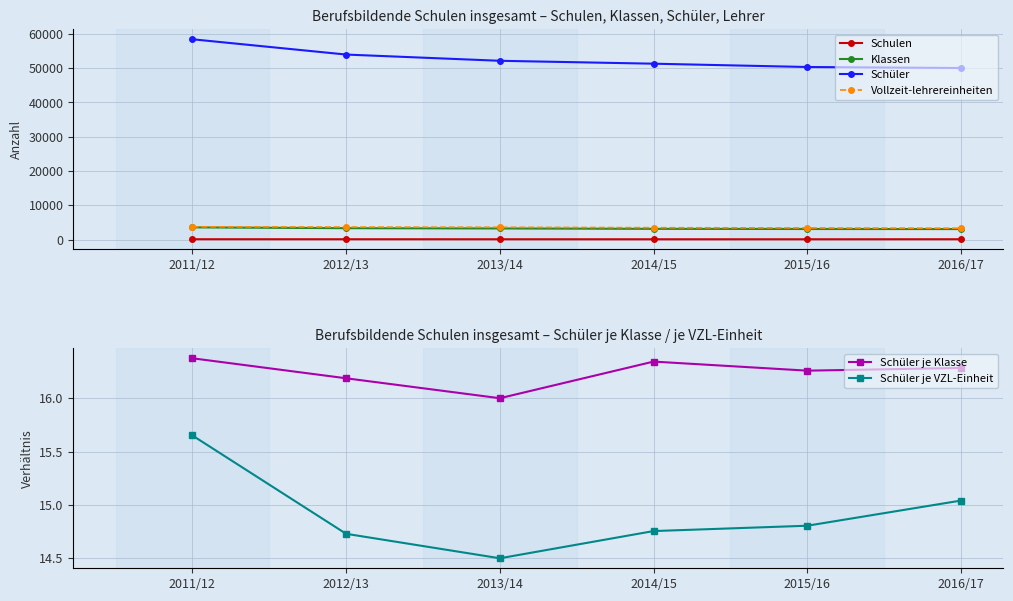

Reading left to right, what are all the values shown in this chart?

Schulen: 2011/12=112.0	2012/13=109.0	2013/14=105.0	2014/15=101.0	2015/16=99.0	2016/17=112.0
Klassen: 2011/12=3569.0	2012/13=3335.0	2013/14=3254.0	2014/15=3140.0	2015/16=3097.0	2016/17=3074.0
Schüler: 2011/12=58440.0	2012/13=53983.0	2013/14=52165.0	2014/15=51318.0	2015/16=50352.0	2016/17=50056.0
Vollzeit-lehrereinheiten: 2011/12=3734.0	2012/13=3665.0	2013/14=3596.0	2014/15=3478.0	2015/16=3401.0	2016/17=3328.0
Schüler je Klasse: 2011/12=16.4	2012/13=16.2	2013/14=16.0	2014/15=16.3	2015/16=16.3	2016/17=16.3
Schüler je VZL-Einheit: 2011/12=15.7	2012/13=14.7	2013/14=14.5	2014/15=14.8	2015/16=14.8	2016/17=15.0